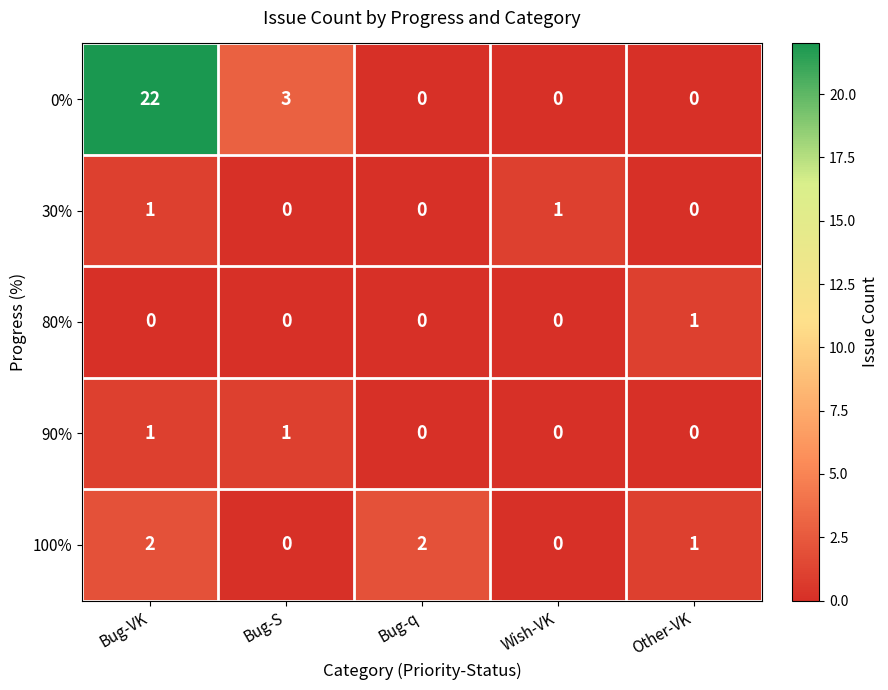

Is it true that 80% equals 0 at Bug-q?

True